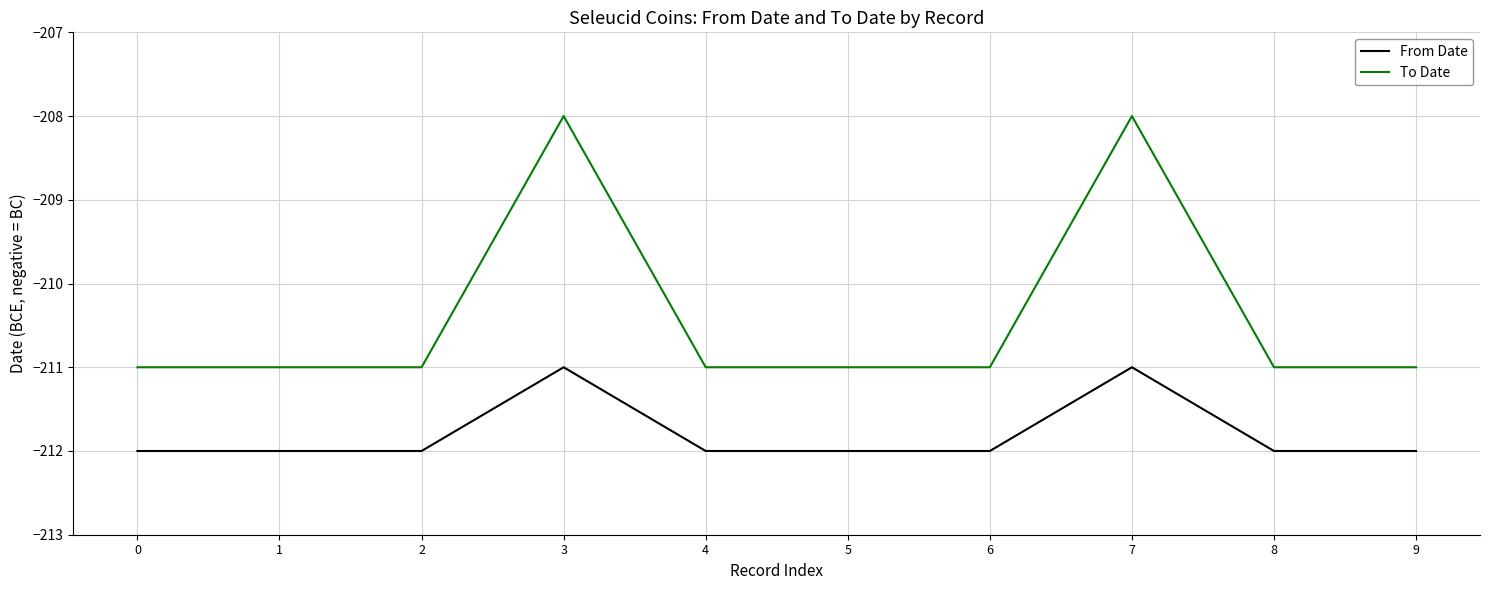

List the series in order of their peak value, highest first.

To Date, From Date